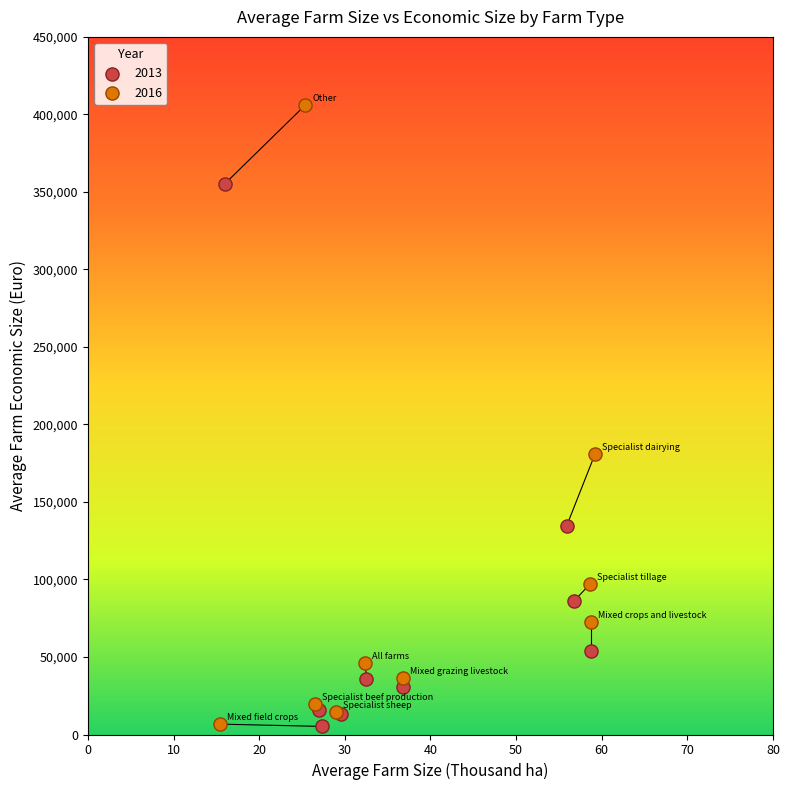

Which series contains the highest Y value?

2016